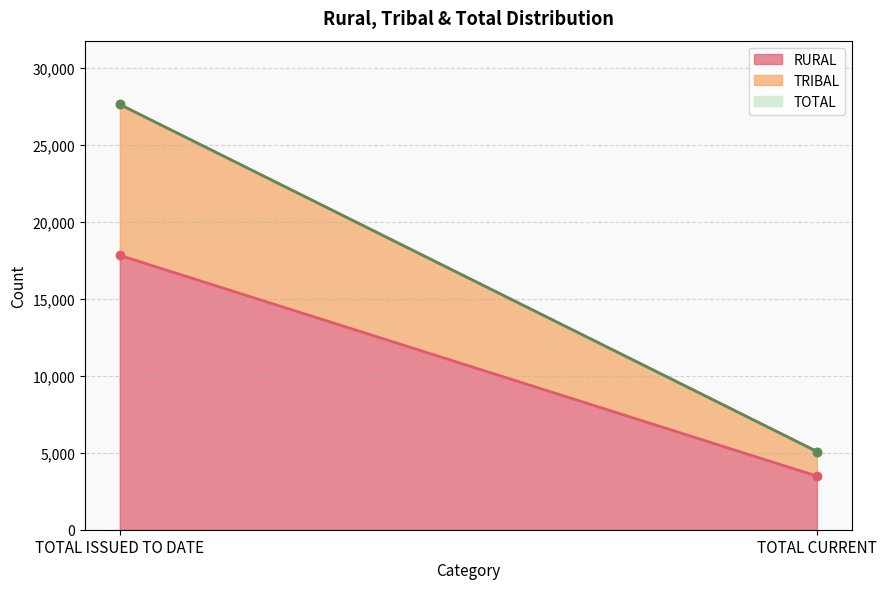

Is it true that TOTAL equals 5079 at TOTAL CURRENT?

True